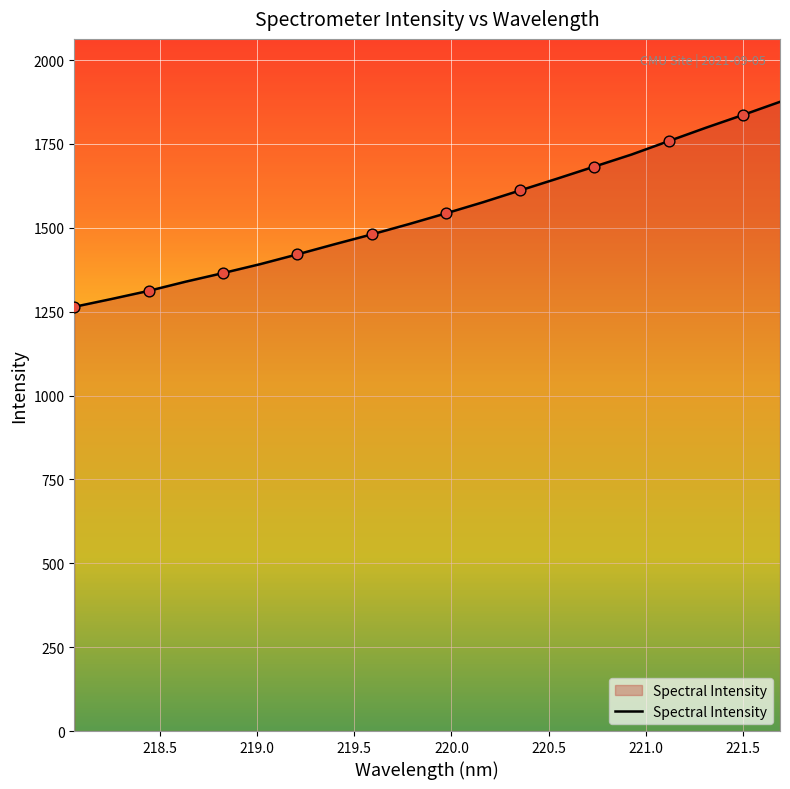

What is the minimum value shown in the chart?

1264.4